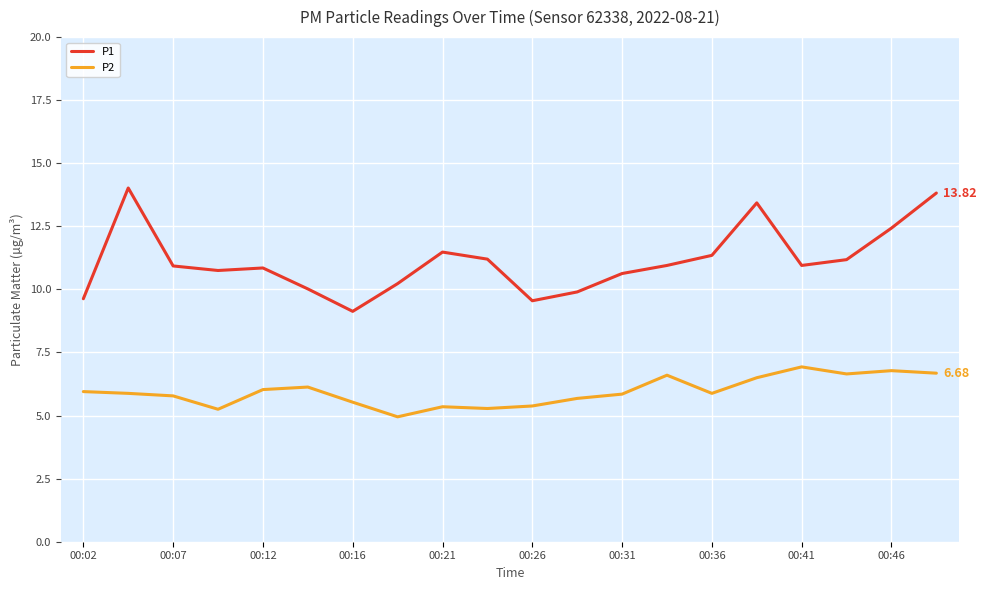

True or false: P2 and P1 cross at least once.

False